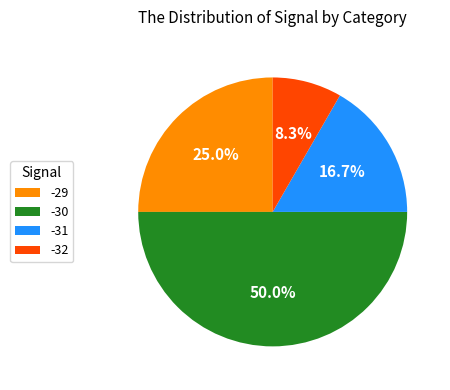

What is the largest slice in the pie chart?

-30